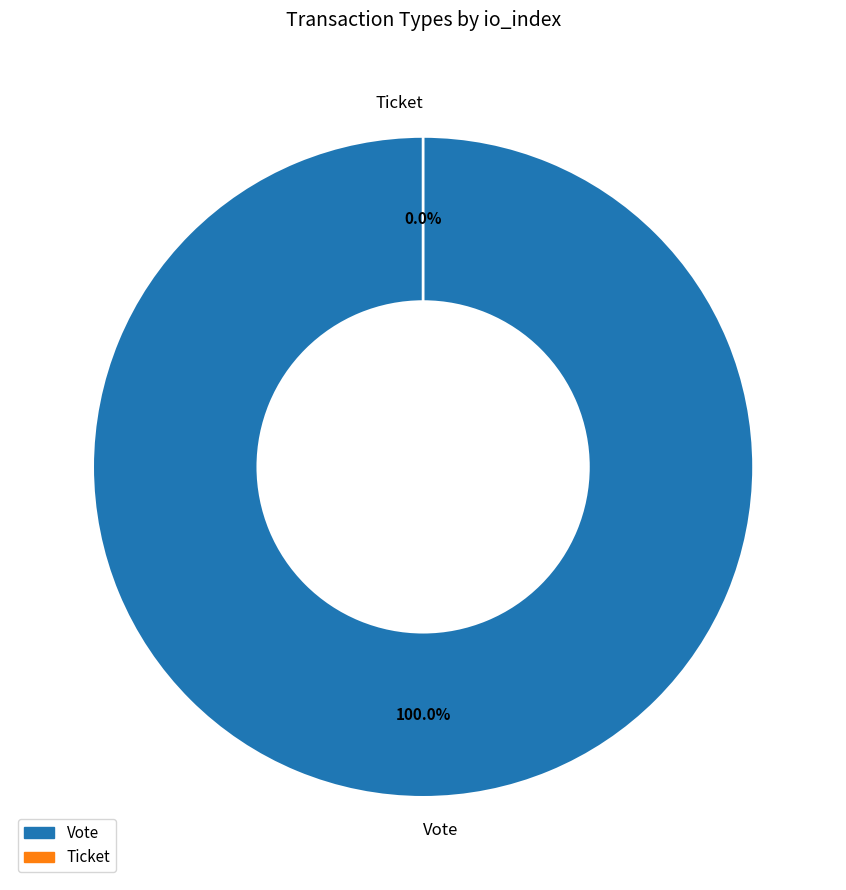

Is there any slice that represents more than half of the pie?

Yes